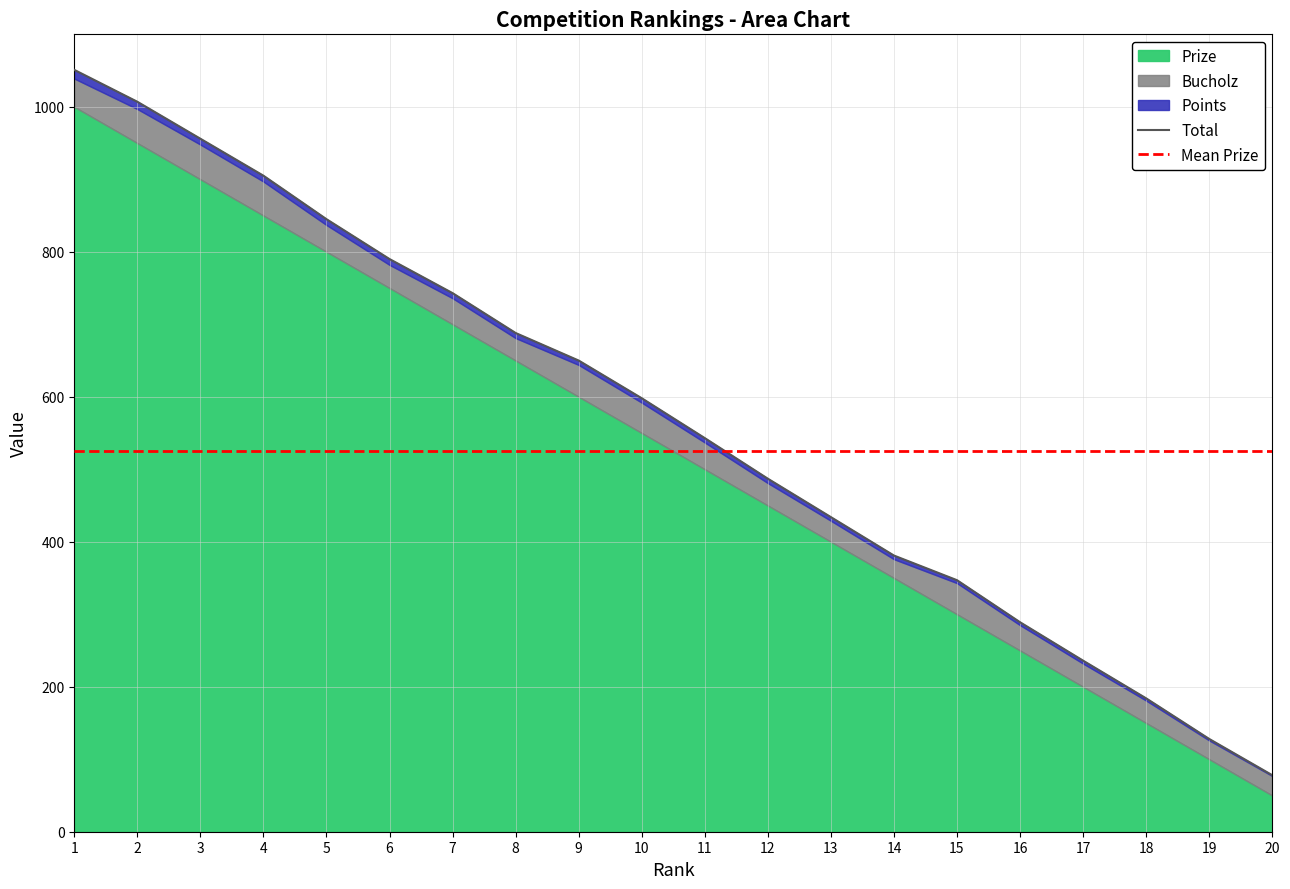

How many data points does each series have?

20